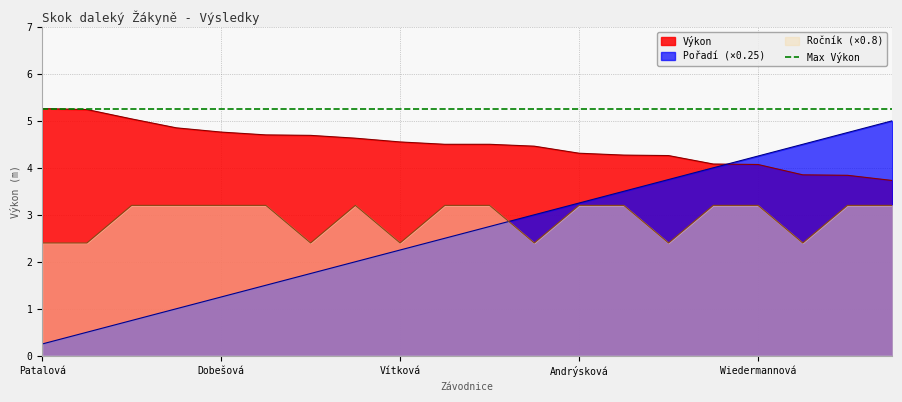

Rank the series by their average value, from highest to lowest.

Výkon, Ročník, Pořadí